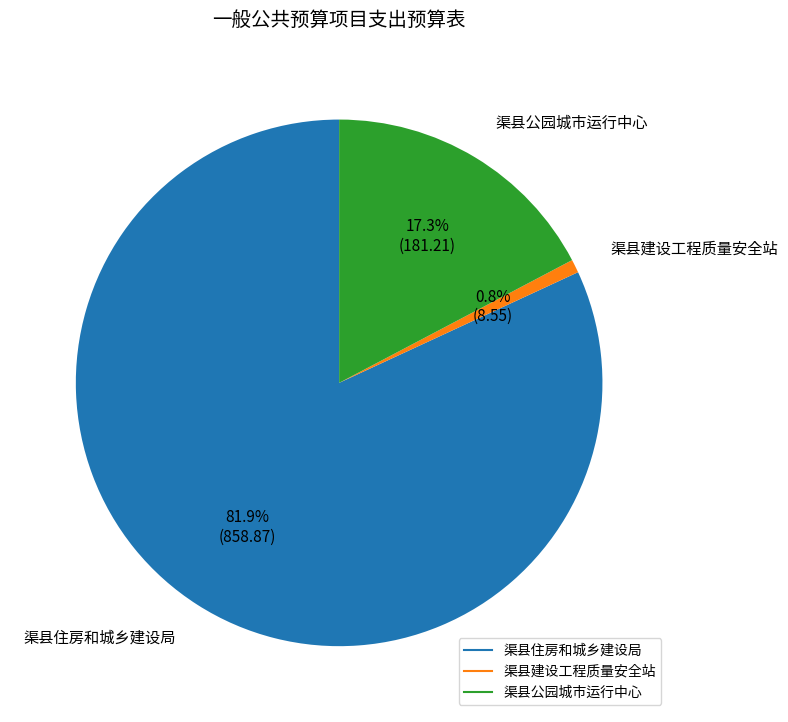

To the nearest percent, what is the difference between the largest and smallest slice percentages?

81%